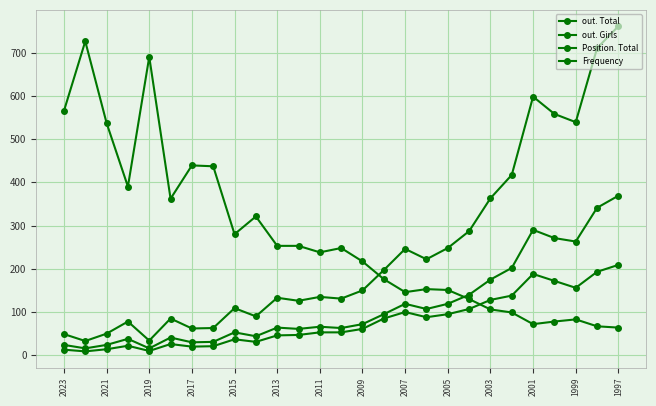

How many series are shown in this chart?

4